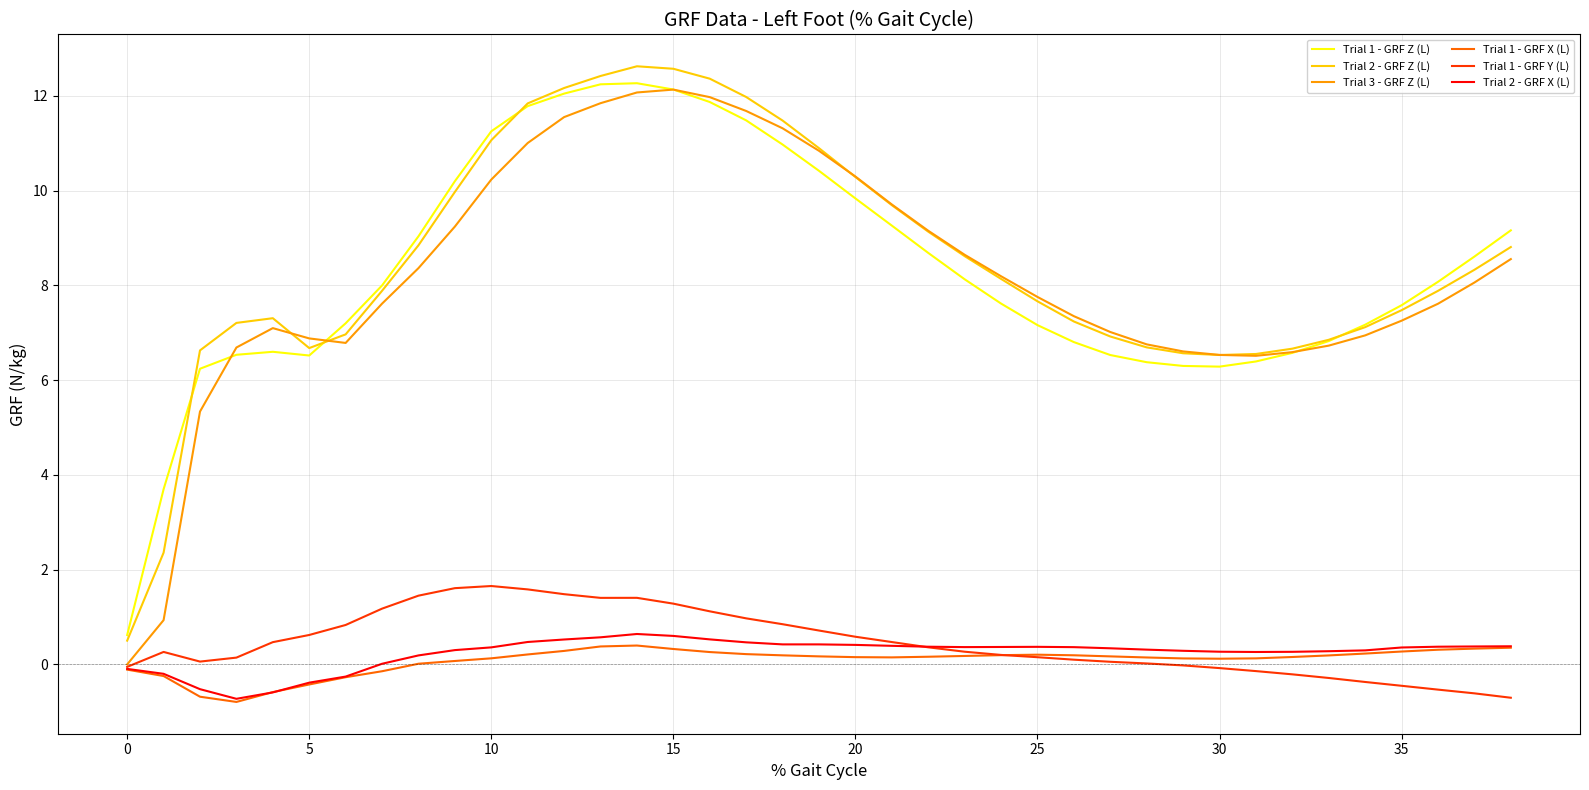

What is the average value of the Trial 3 - GRF Z (L) series?

8.2